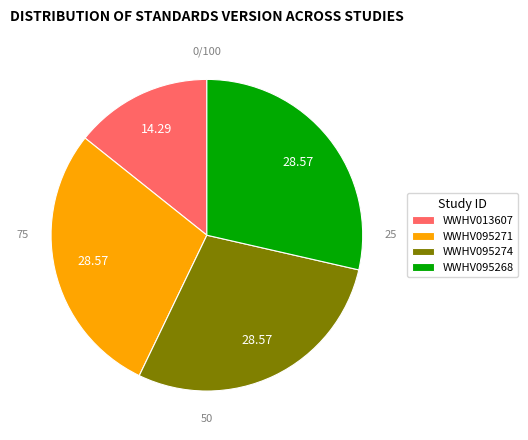

Between WWHV013607 and WWHV095268, which is larger?

WWHV095268